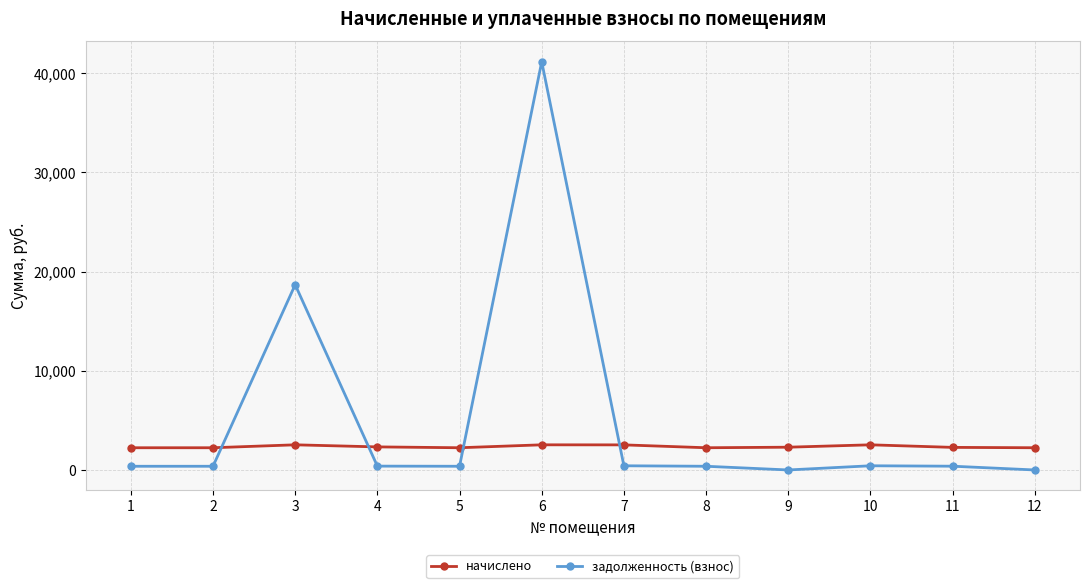

Count the number of data series in this chart.

2